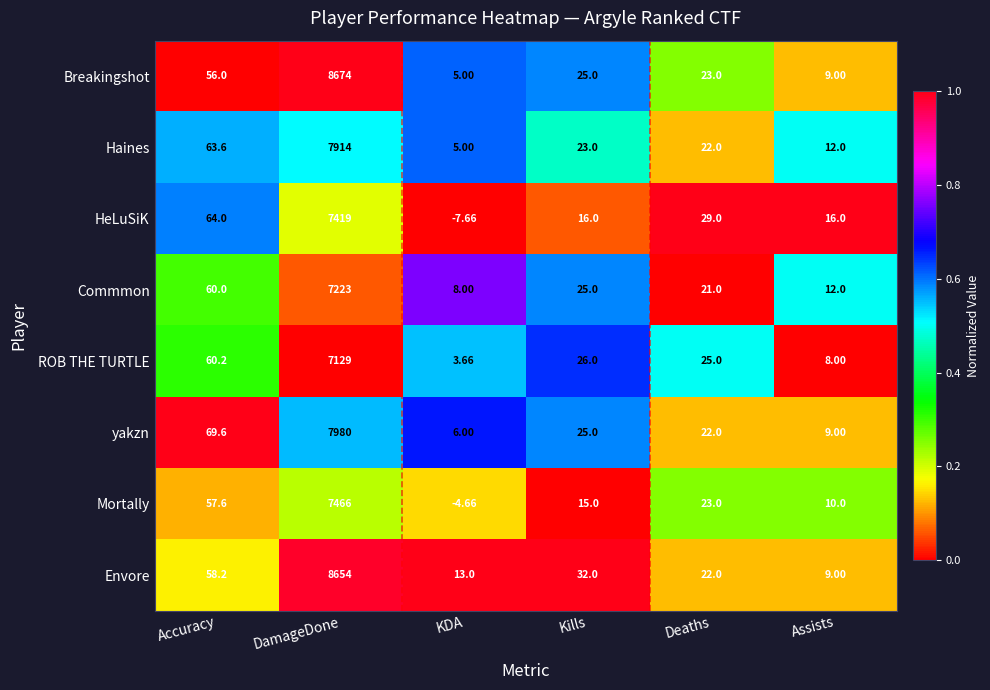

Which series has the largest total across all categories?

Breakingshot